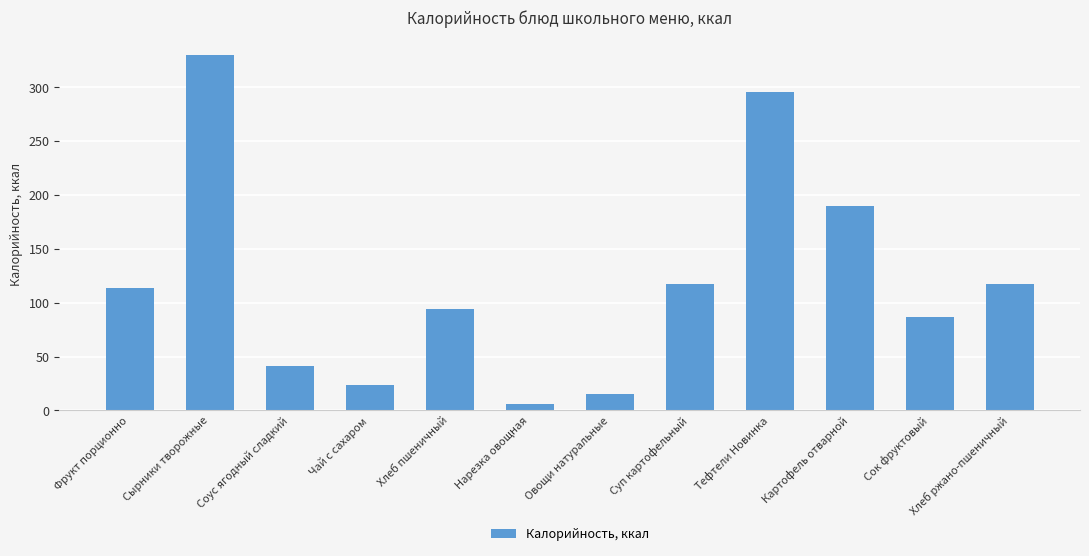

Between Картофель отварной and Сырники творожные, which is larger?

Сырники творожные